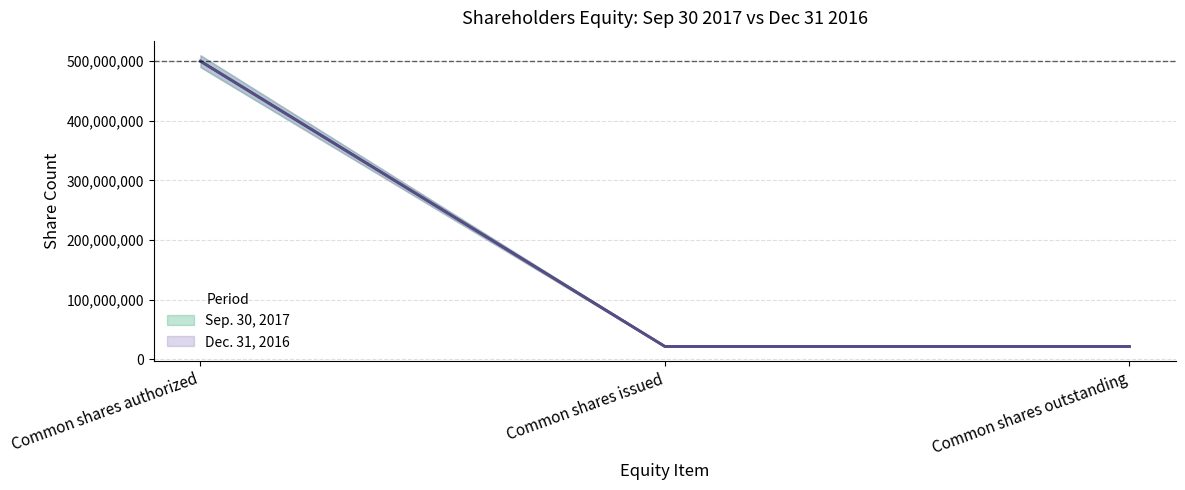

True or false: Dec. 31, 2016 has more than 2 points higher than both neighbors.

False